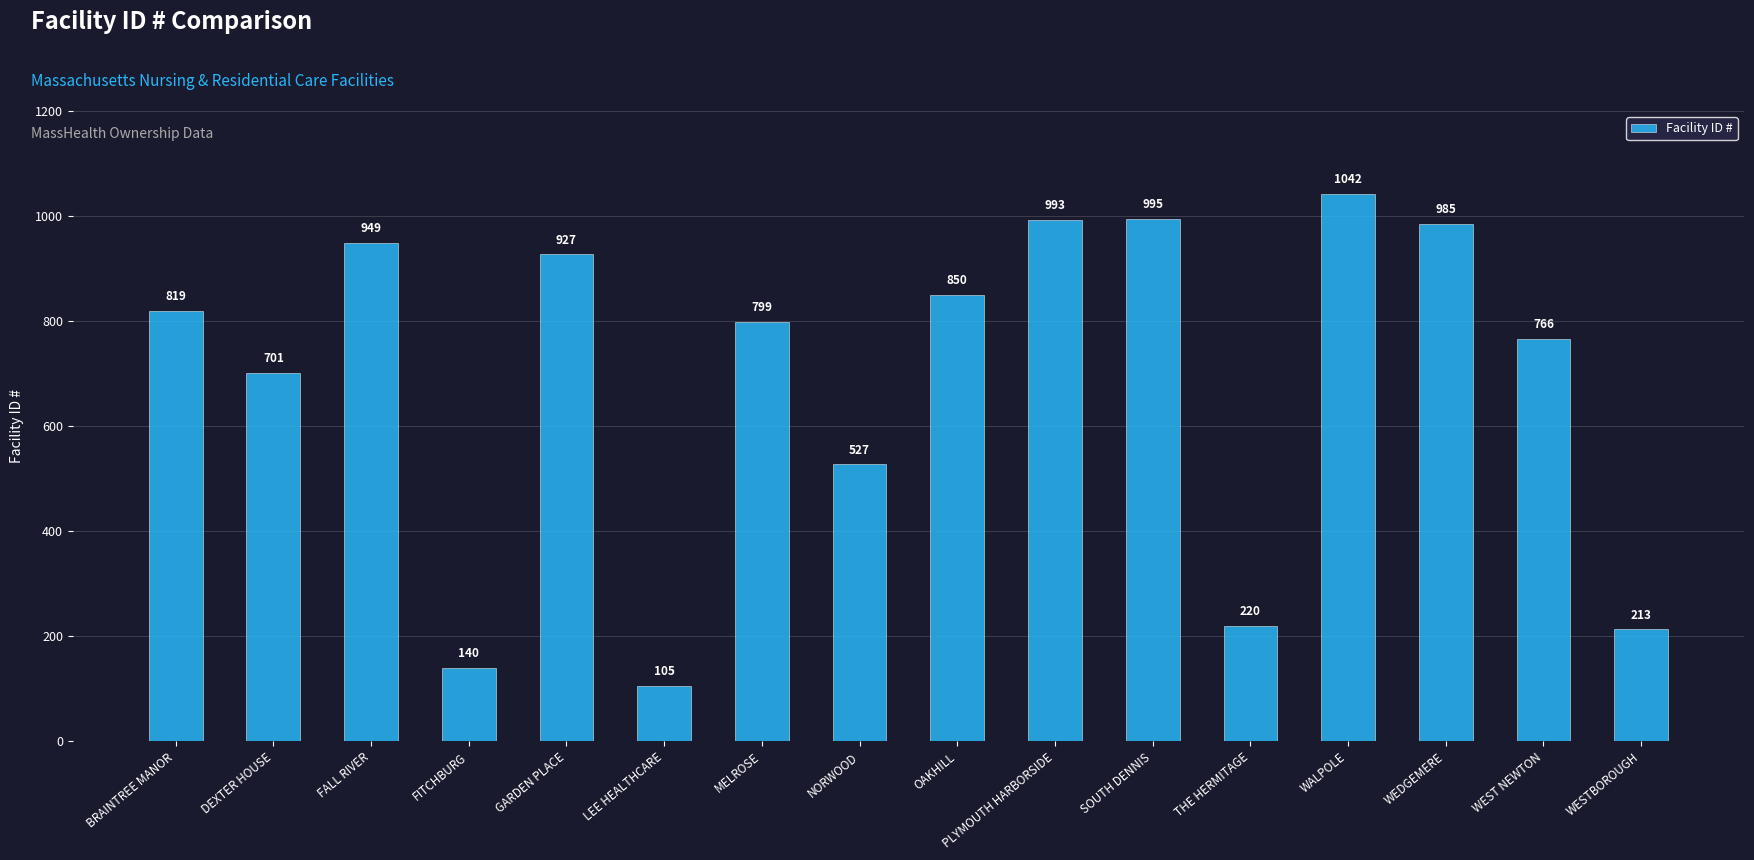

True or false: the data shows 1625 at WALPOLE.

False